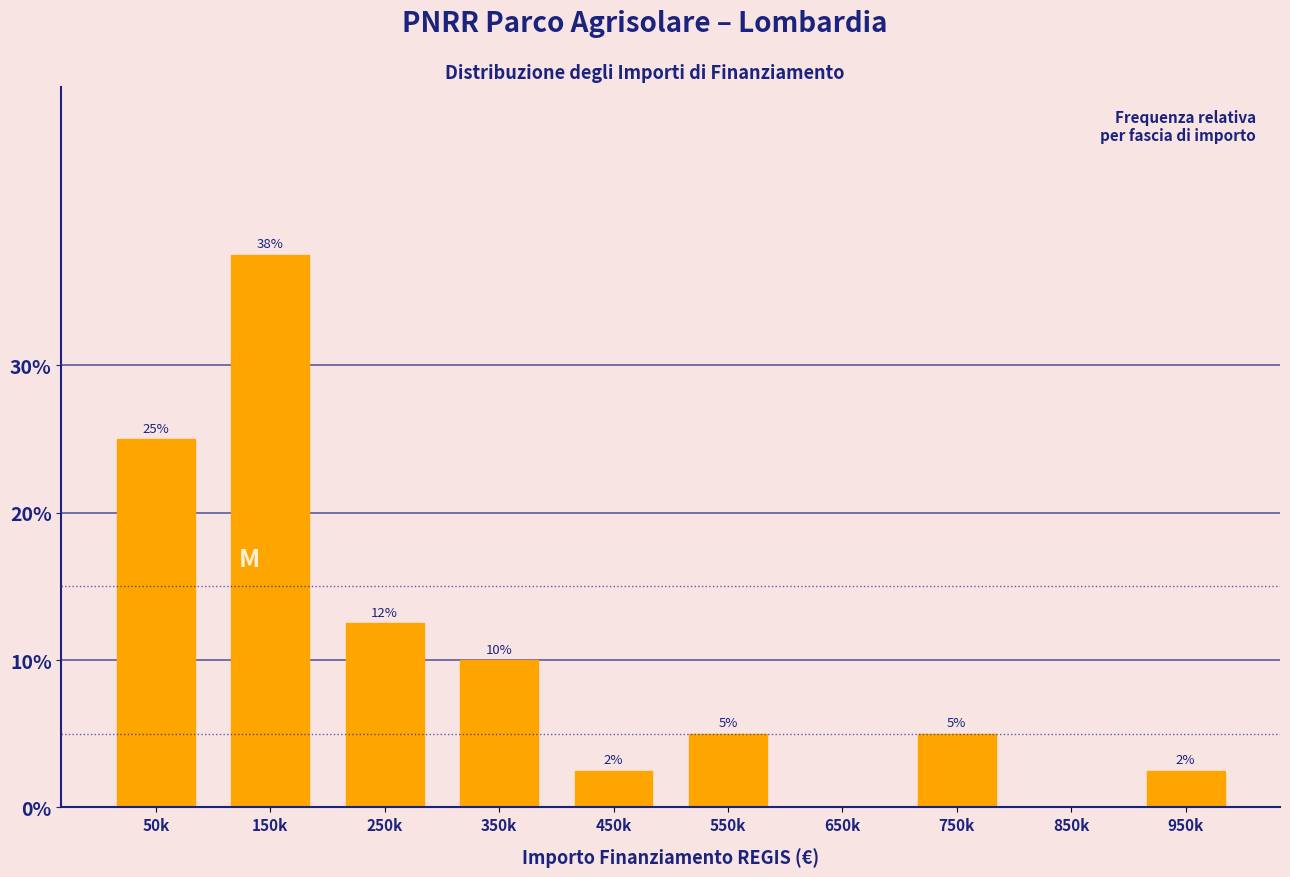

True or false: the data shows 5.0 at 750k.

True